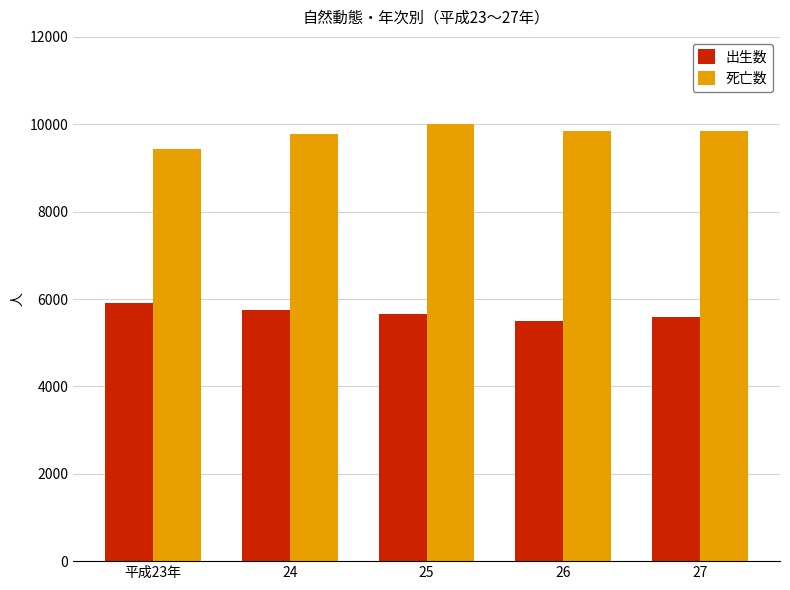

What is the label of the 2nd bar from the left?

24